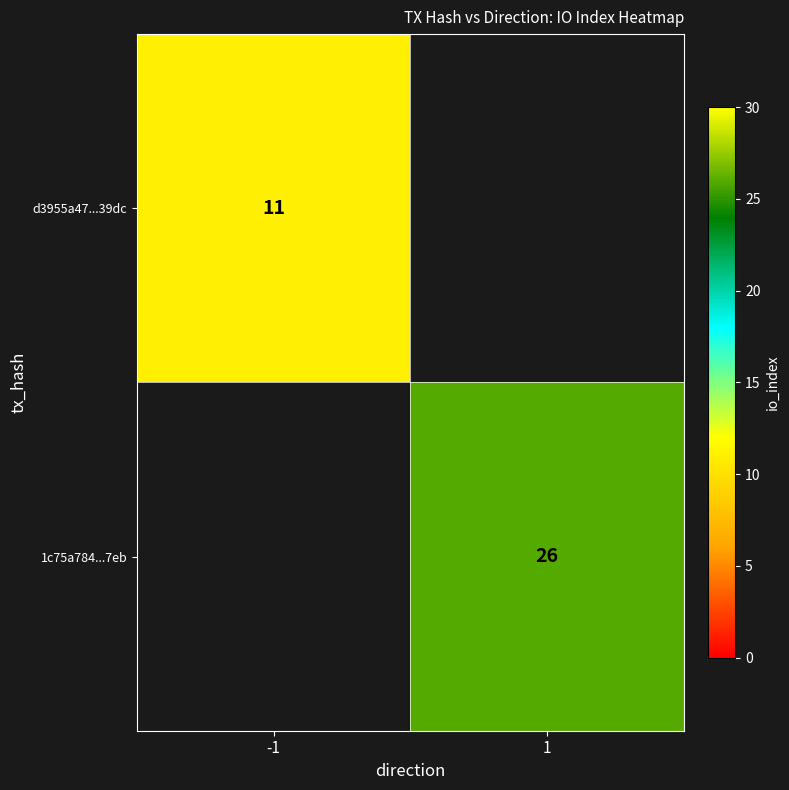

The value of d3955a47...39dc at -1 is 11. True or false?

True